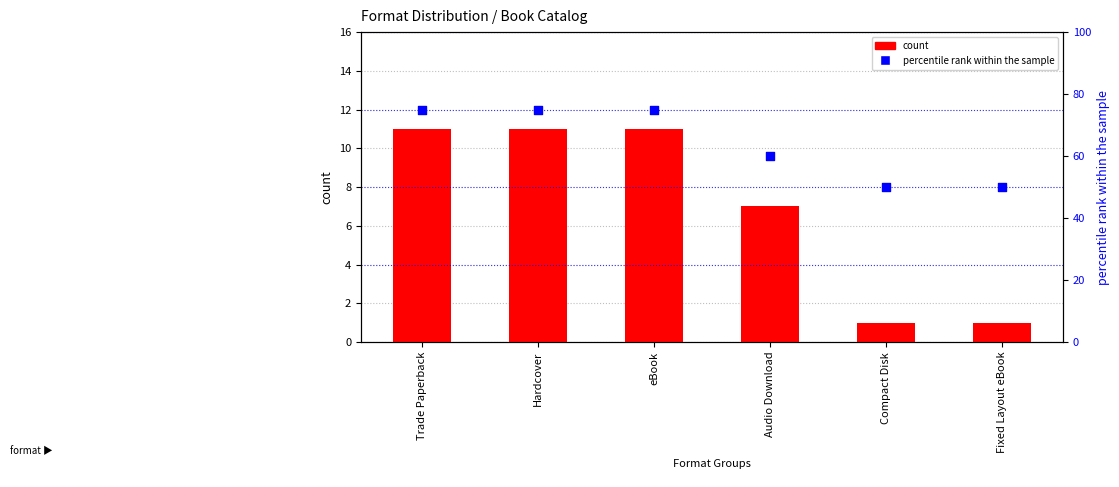

Which series has the largest total across all categories?

percentile rank within the sample